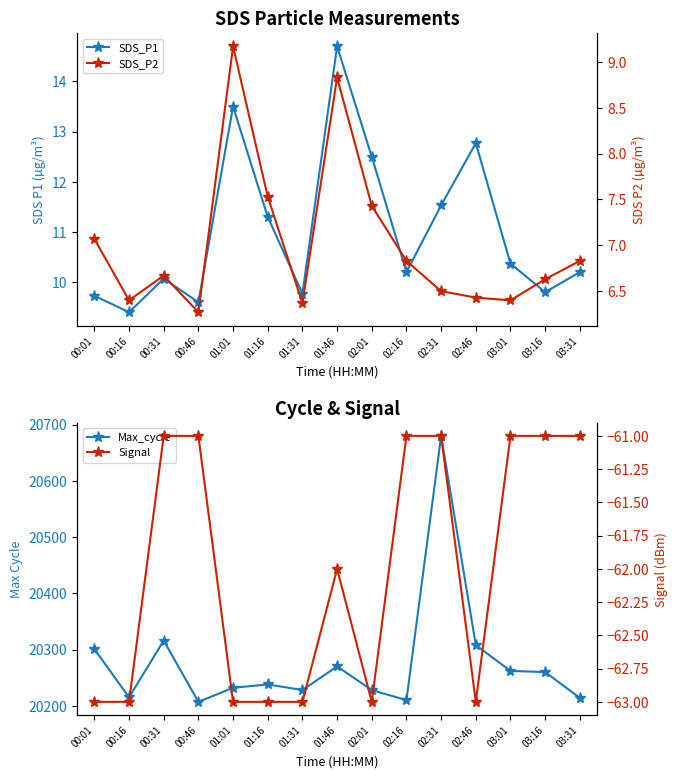

How many data points in SDS_P1 are above 10?

10